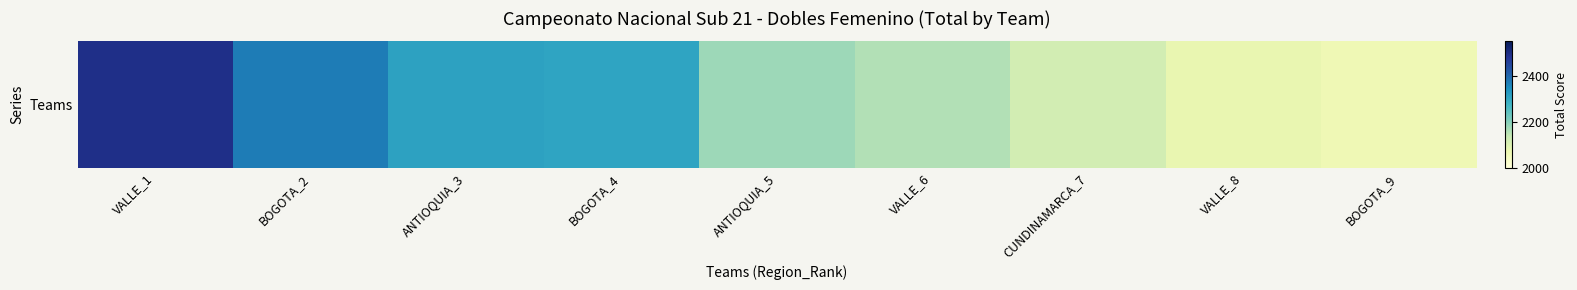

What is the change in value from VALLE_1 to ANTIOQUIA_3?

-181